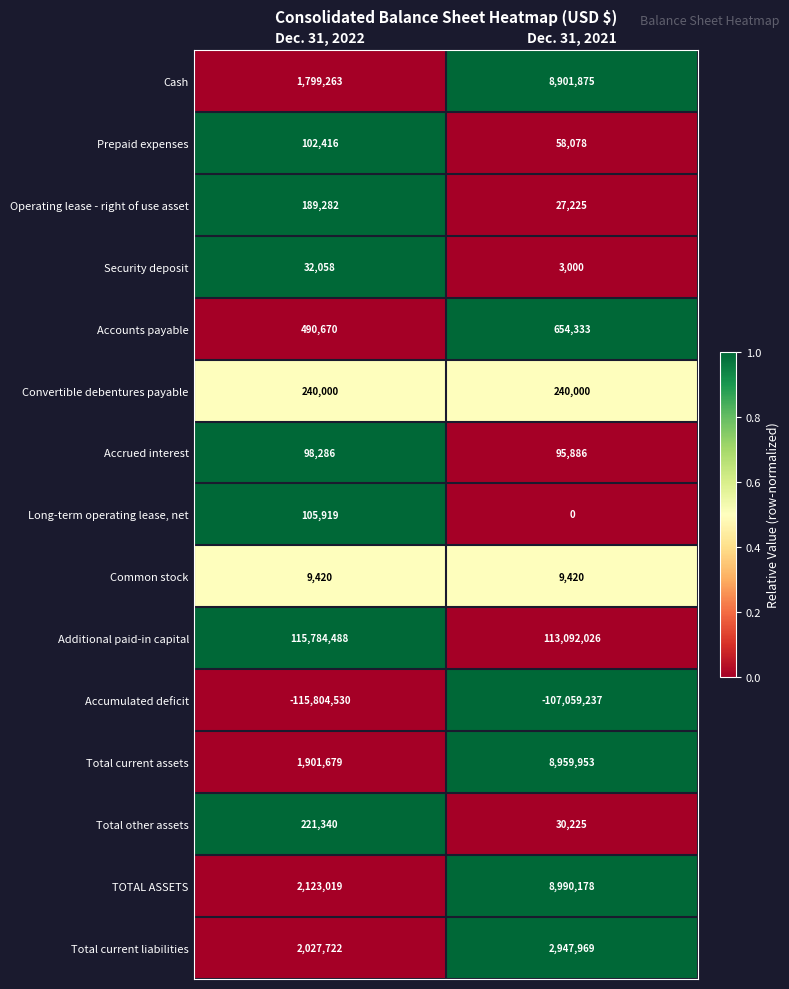

Is it true that Additional paid-in capital equals 194685770 at Dec. 31, 2021?

False